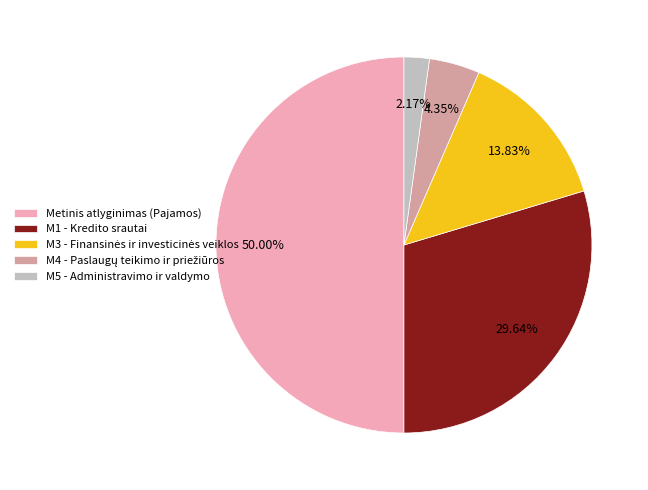

Combined, do M1 - Kredito srautai and M5 - Administravimo ir valdymo account for over 50%?

No